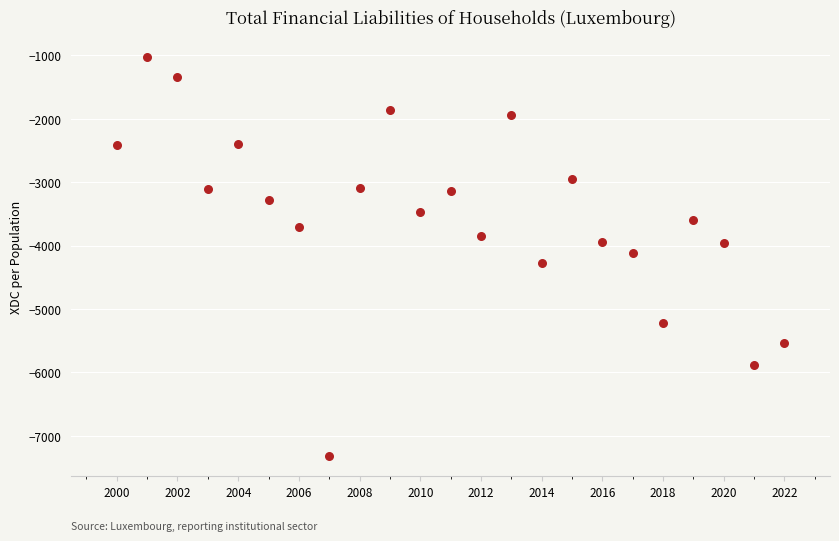

What is the range of X values (max minus min)?

22.0